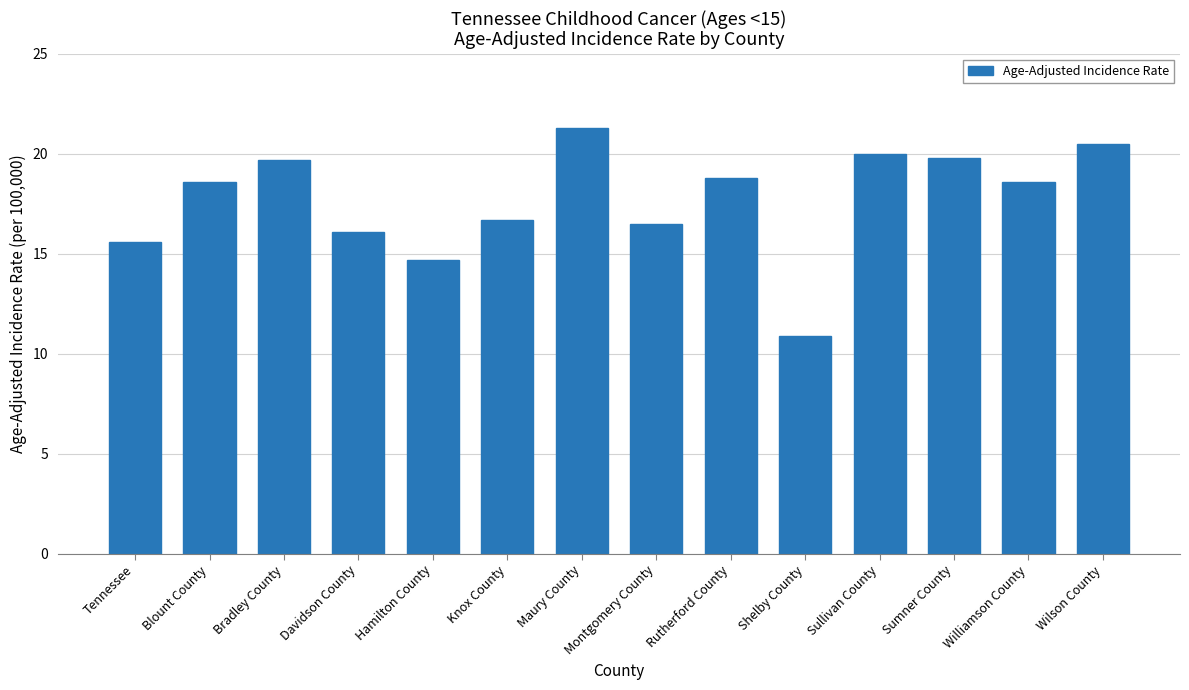

What is the label of the 6th bar from the right?

Rutherford County